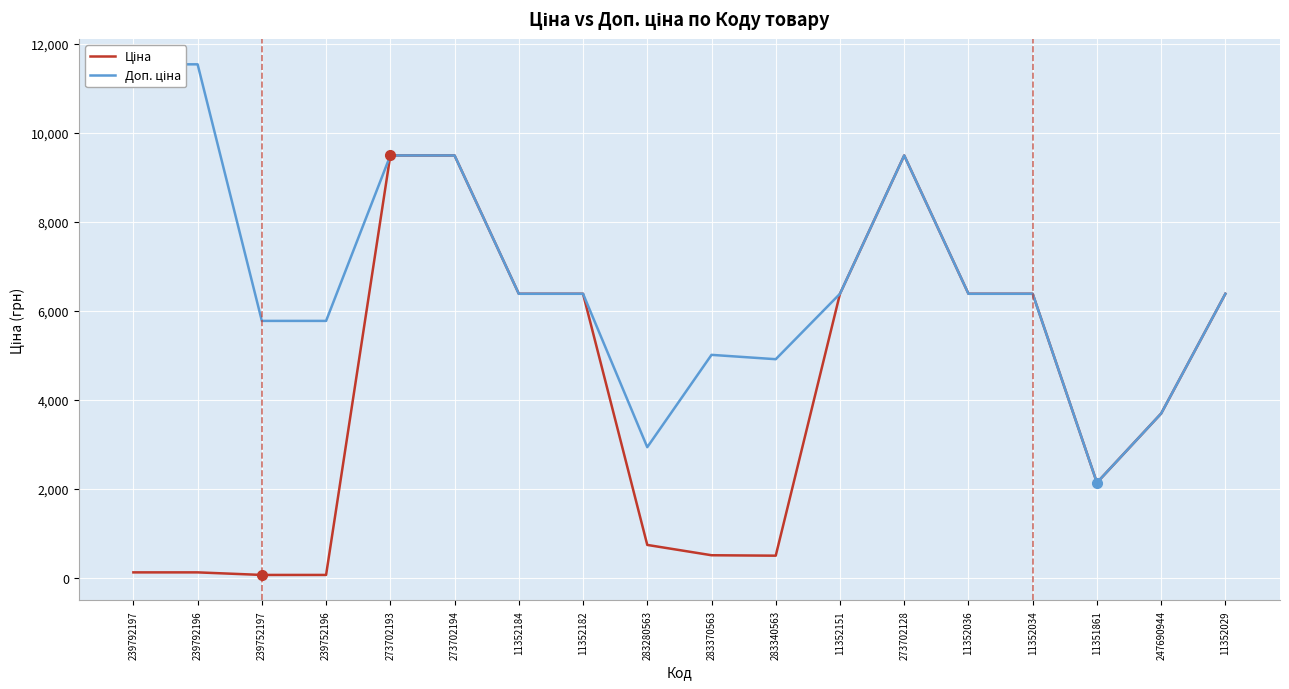

Reading left to right, extract all data points from this chart.

Ціна: 115.4	115.4	57.7	57.7	9488.2	9488.2	6378.9	6378.9	732.5	500.5	490.8	6378.9	9488.2	6378.9	6378.9	2131.8	3687.1	6378.9
Доп. ціна: 11537.0	11537.0	5769.0	5769.0	9488.2	9488.2	6378.9	6378.9	2930.0	5005.4	4907.7	6378.9	9488.2	6378.9	6378.9	2132.0	3687.1	6378.9